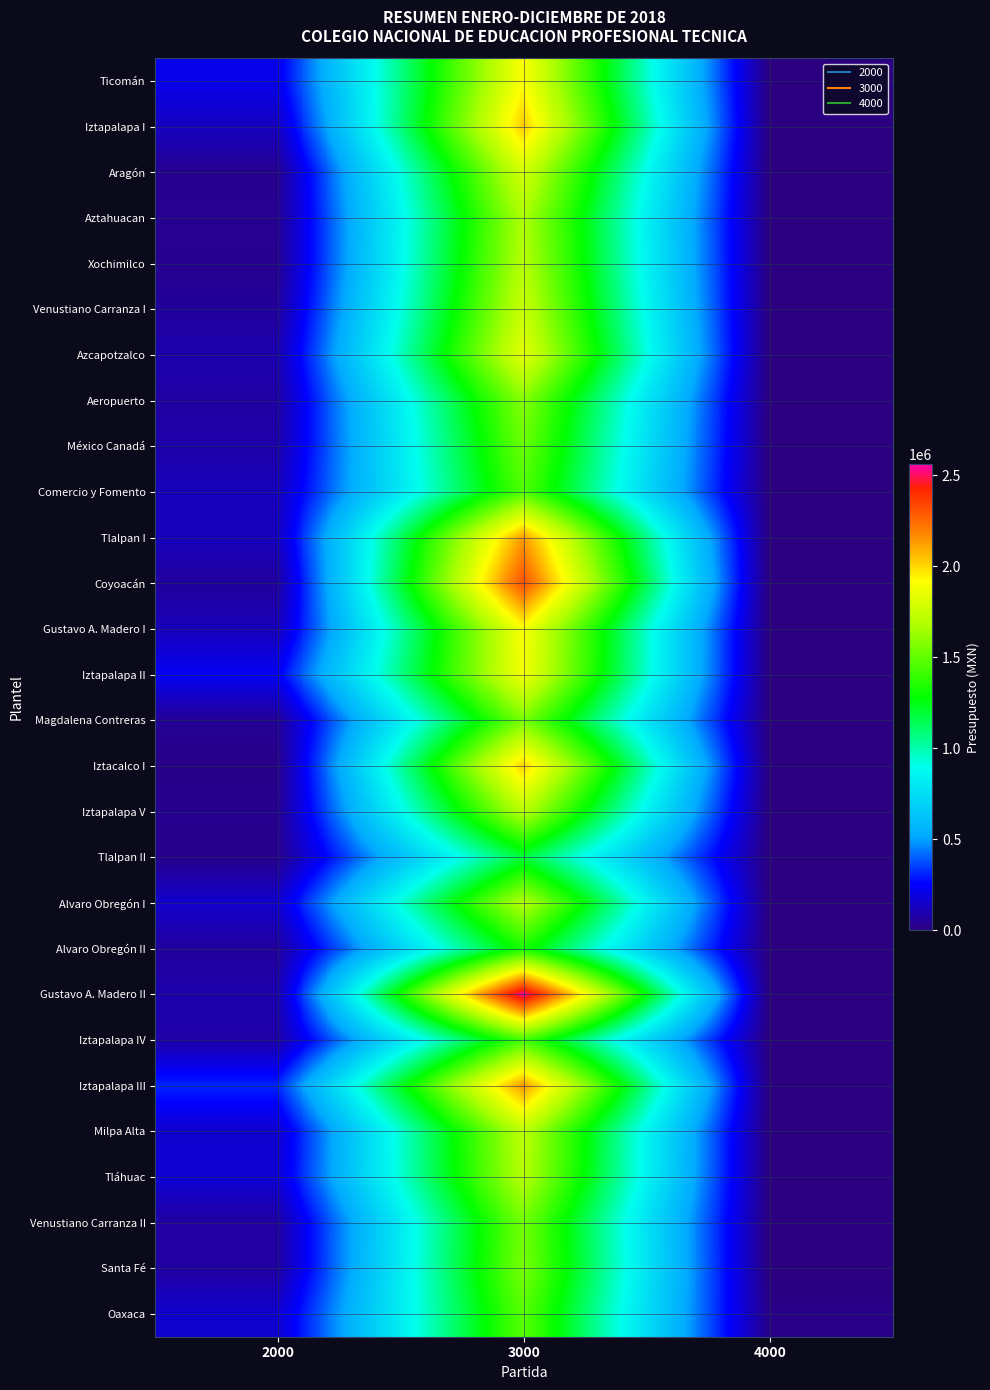

Which label corresponds to the largest value in the chart?

3000